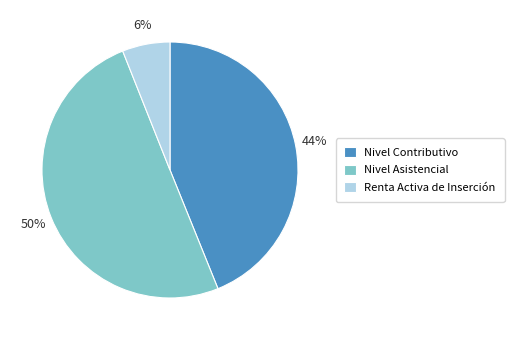

Combined, do Nivel Asistencial and Nivel Contributivo account for over 50%?

Yes